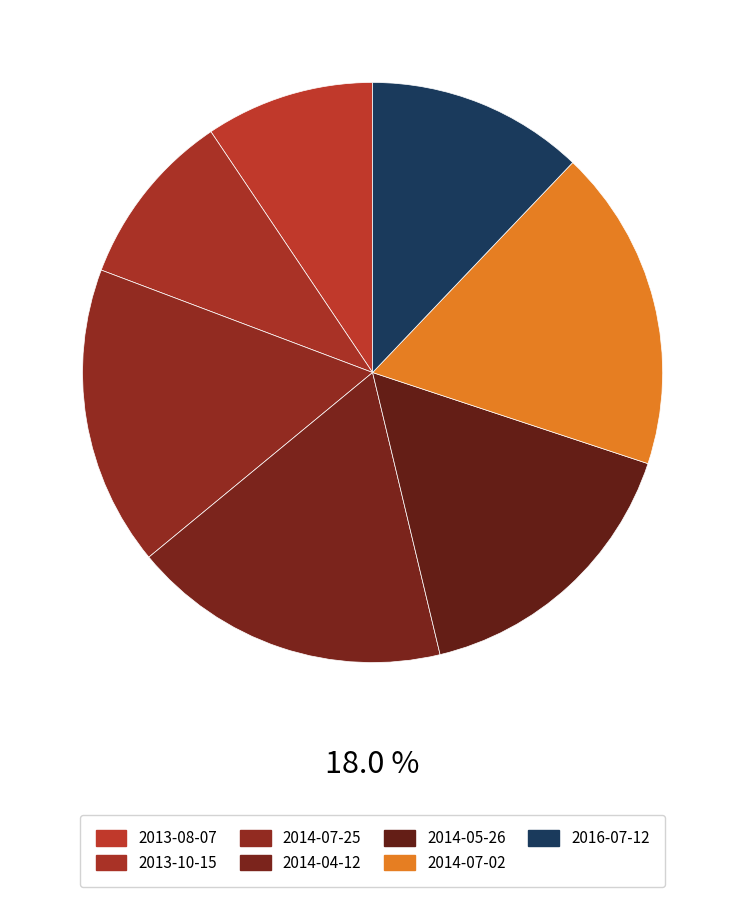

Is there a majority slice in this chart?

No